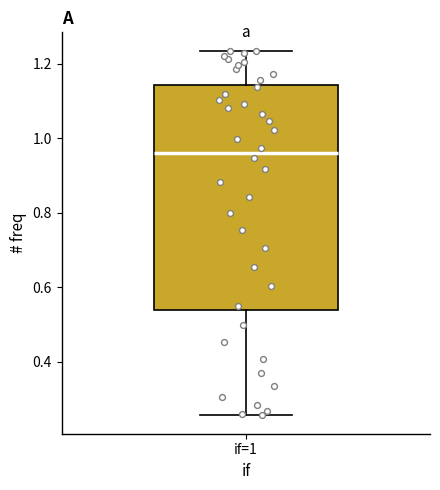

Where is the upper edge of the box for if=1 on the y-axis? The values are not printed on the chart, so give them approximately, as read against the axis.

1.14